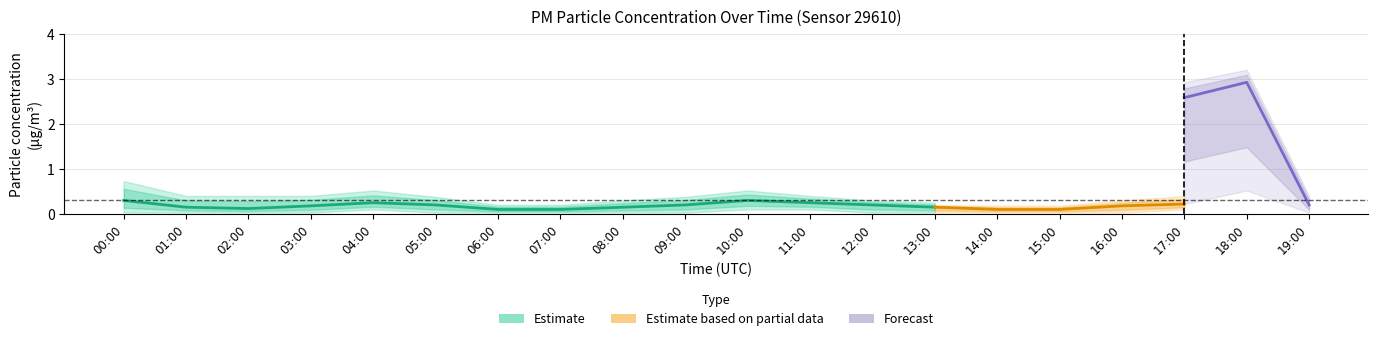

What is the difference between the highest and lowest values at 14:00?

0.2